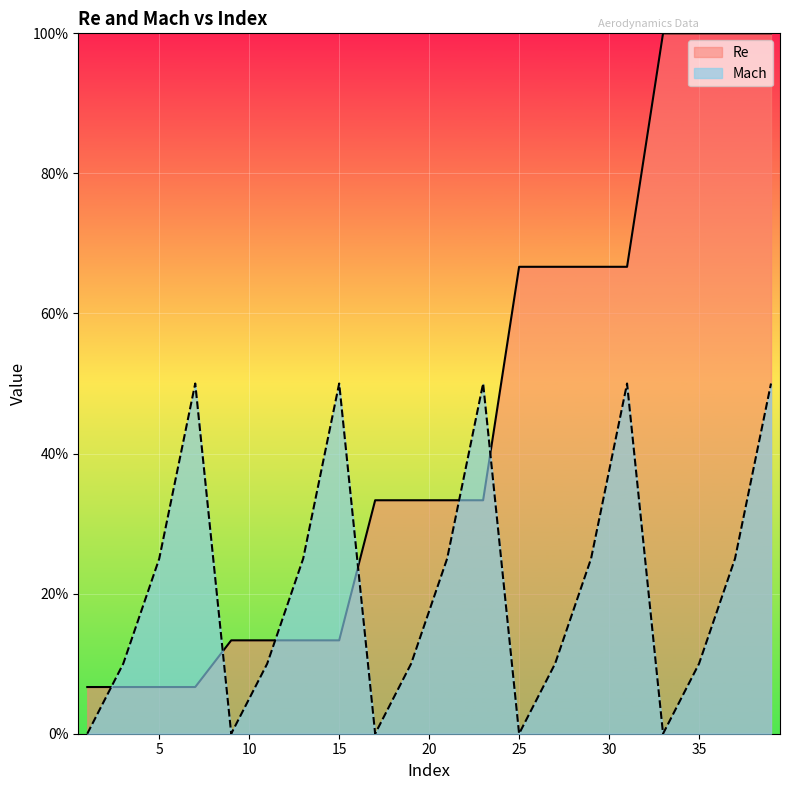

Between 13 and 15, which series saw the biggest shift?

Mach